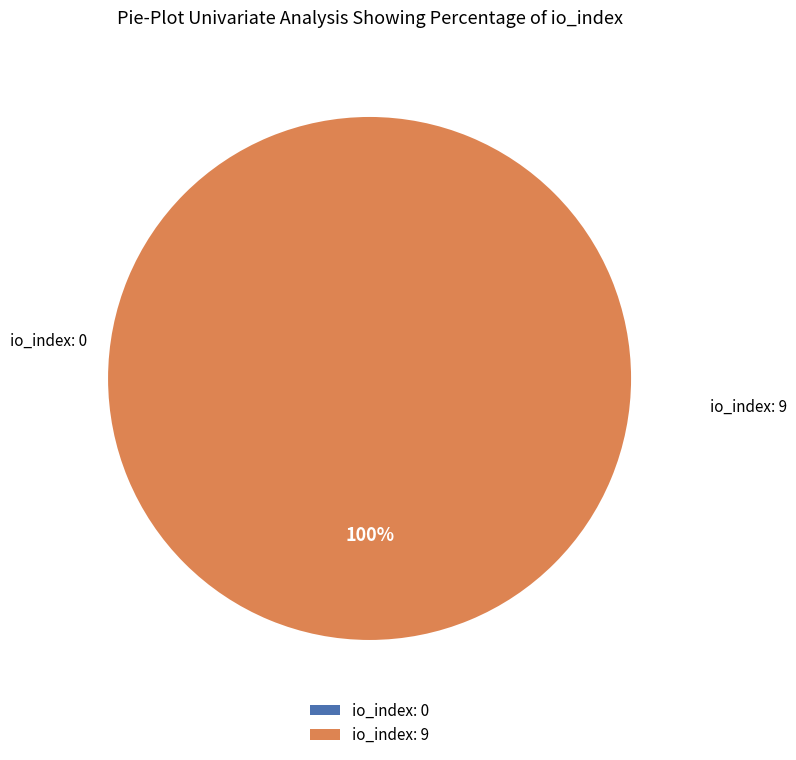

To the nearest percent, what is the average slice percentage?

50%